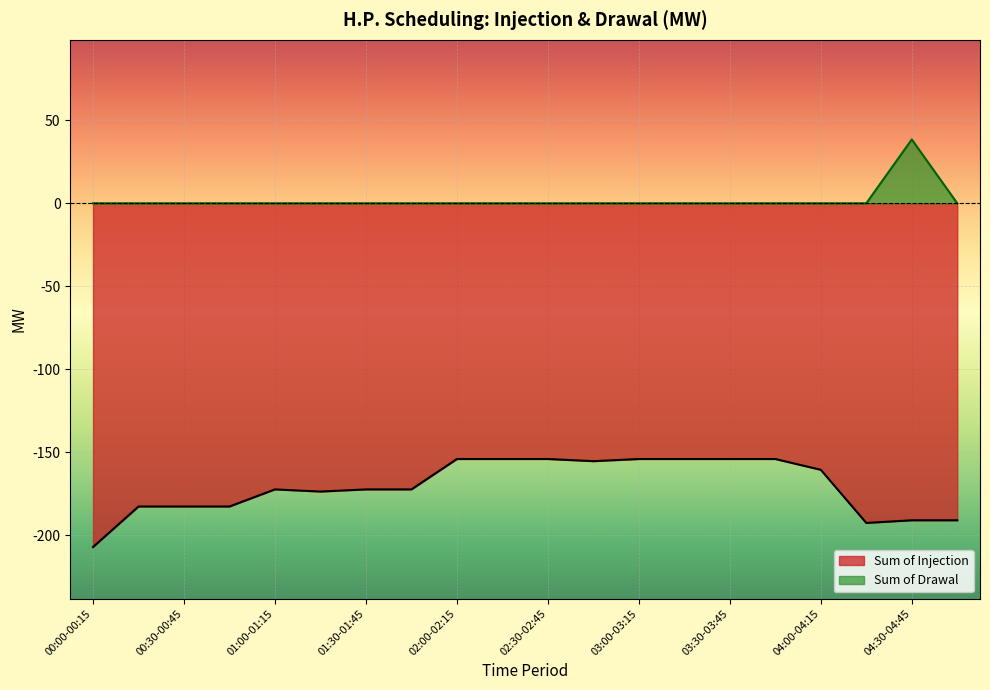

What is the highest value of the Sum of Injection series?

-154.0